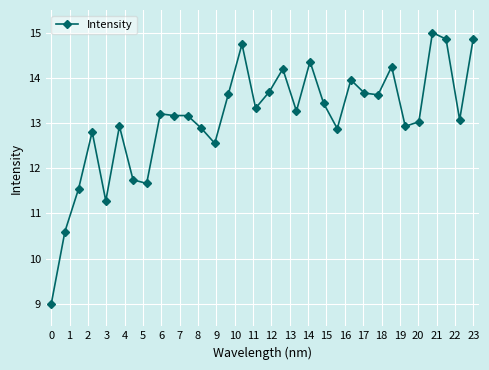

What is the smallest value displayed?

9.0